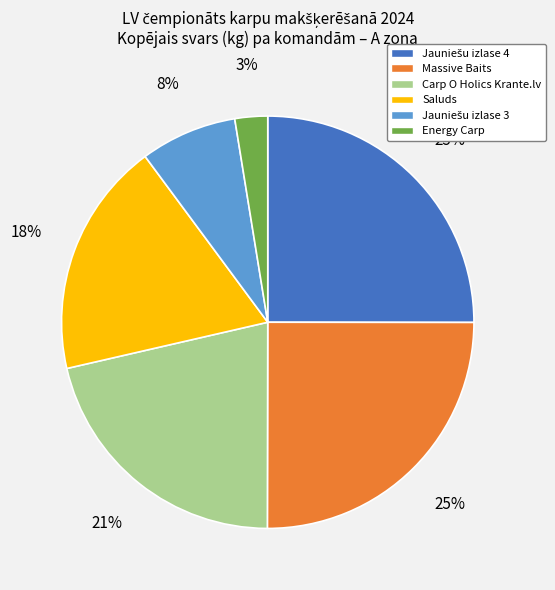

To the nearest percent, what percentage of the pie is Massive Baits?

25%